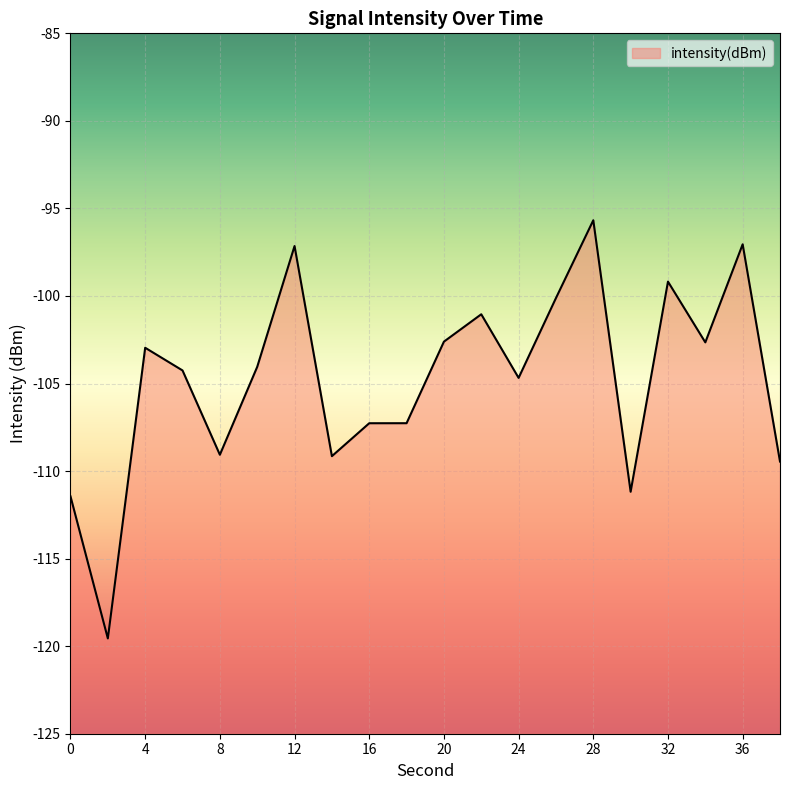

At which label does the data first exceed -104?

4